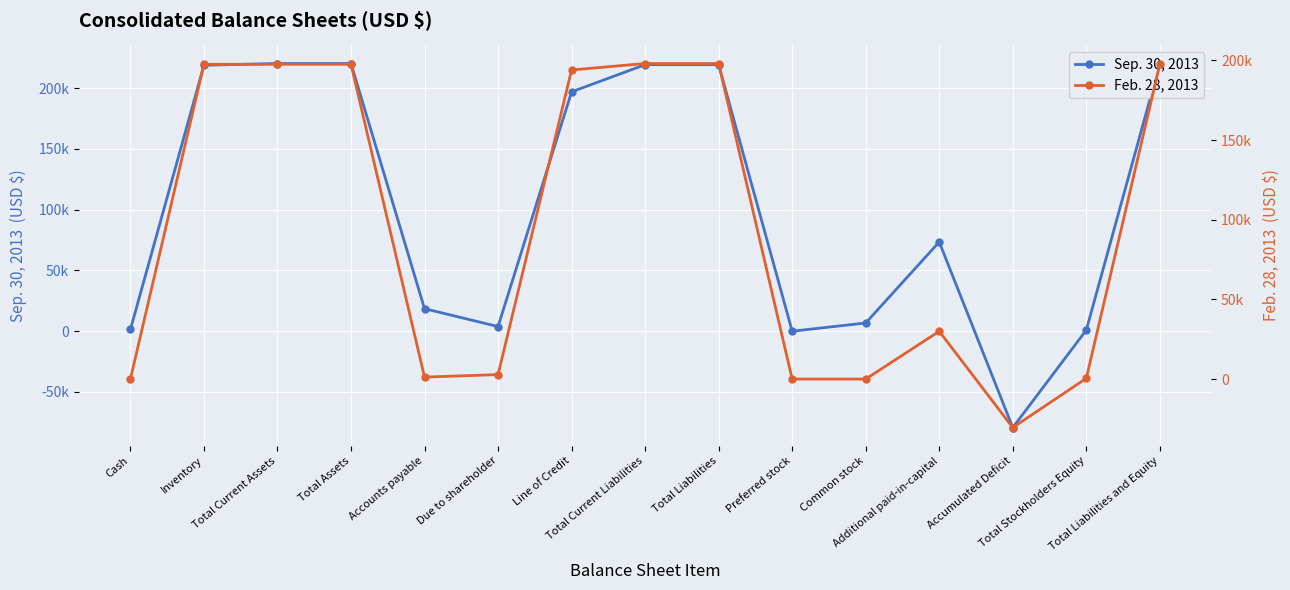

How many categories are shown in the chart?

15